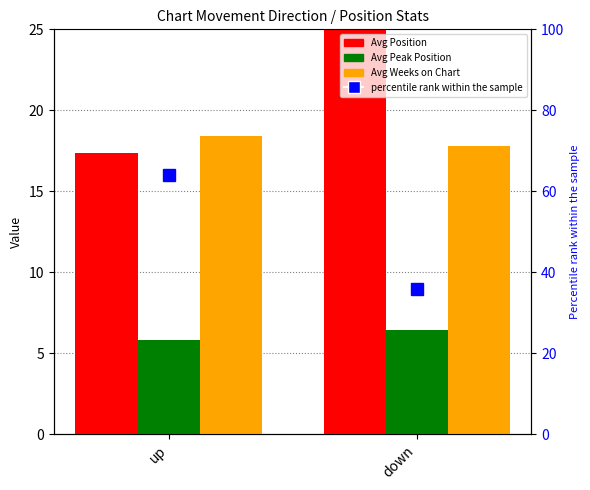

At up, list the series in order from smallest to largest.

Avg Peak Position, Avg Position, Avg Weeks on Chart